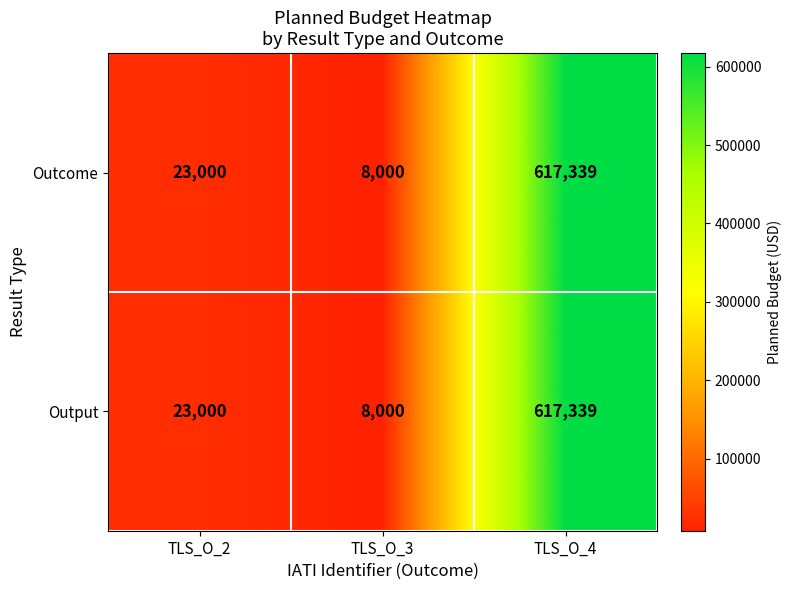

Reading right to left, extract all data points from this chart.

Outcome: 617339	8000	23000
Output: 617339	8000	23000